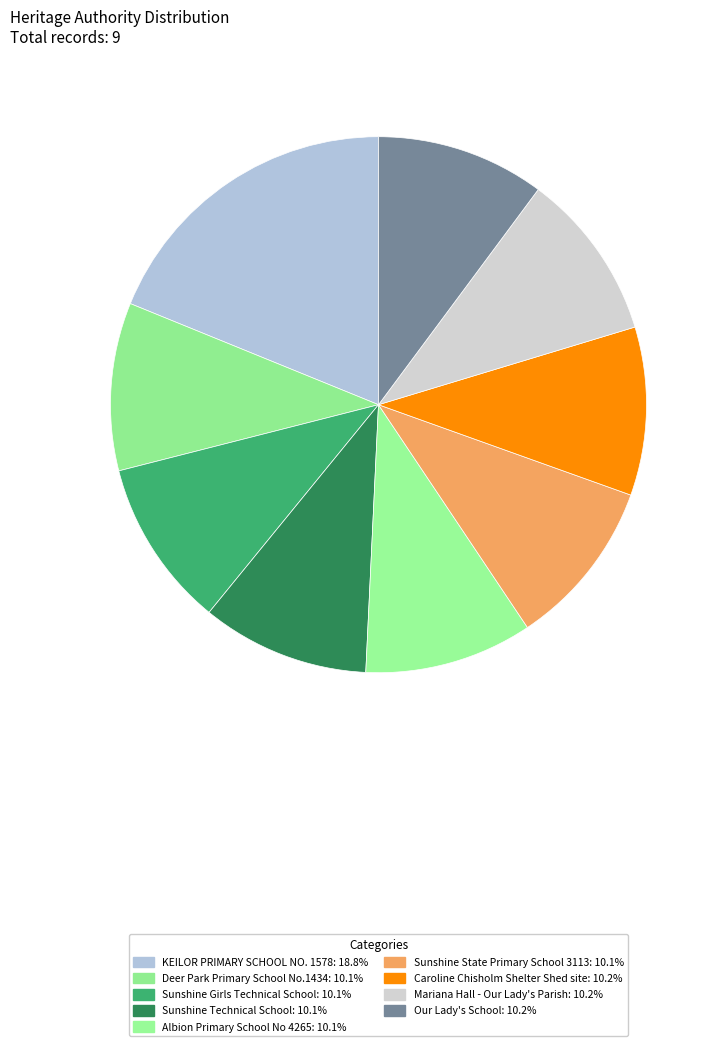

What is the largest slice in the pie chart?

KEILOR PRIMARY SCHOOL NO. 1578